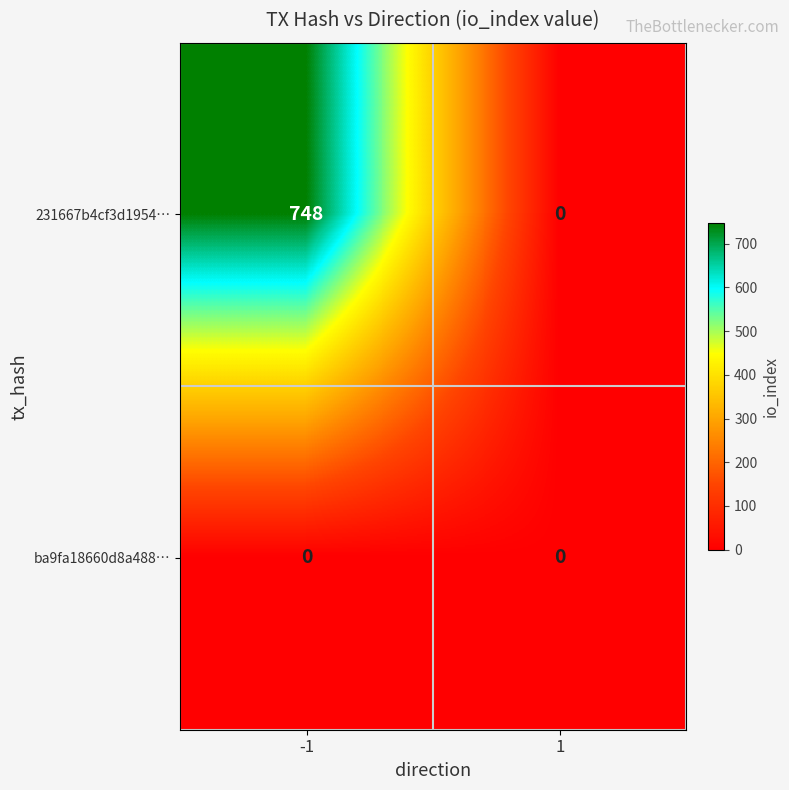

Reading left to right, extract all data points from this chart.

231667b4cf3d1954…: 748	0
ba9fa18660d8a488…: 0	0